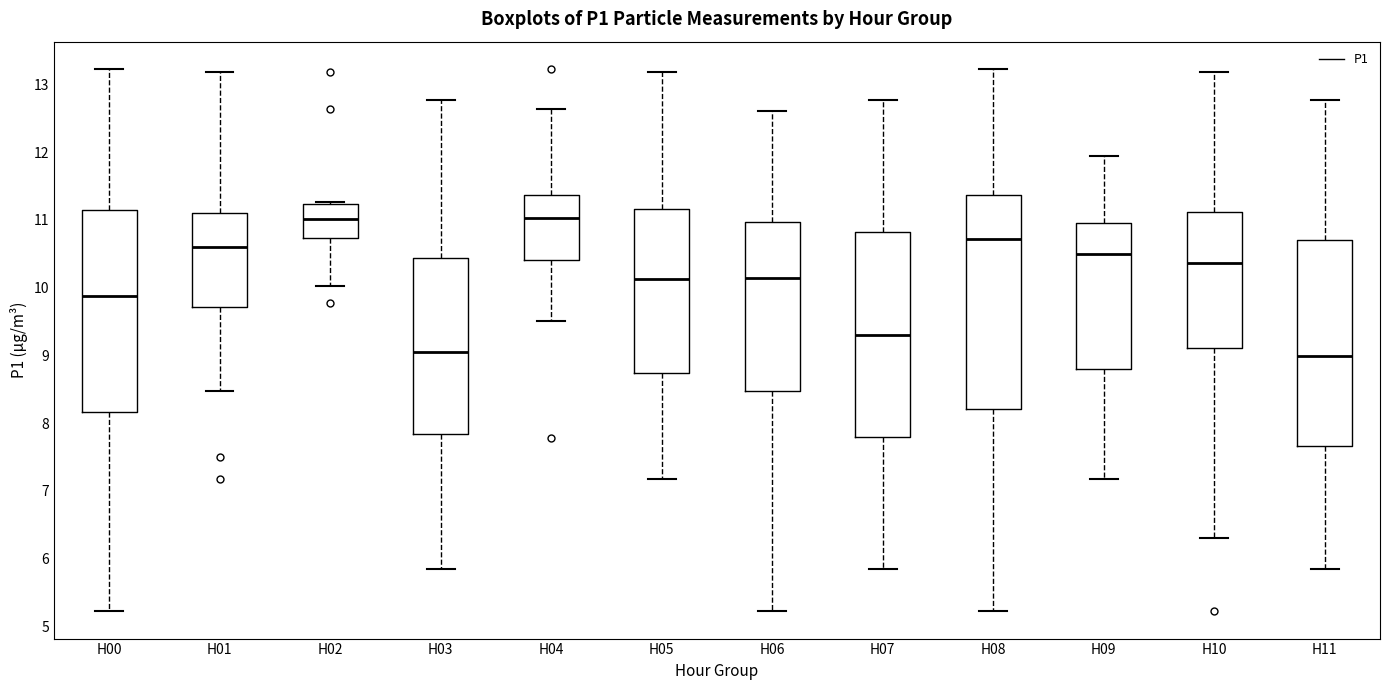

Where is the upper edge of the box for H11 on the y-axis? The values are not printed on the chart, so give them approximately, as read against the axis.

10.7